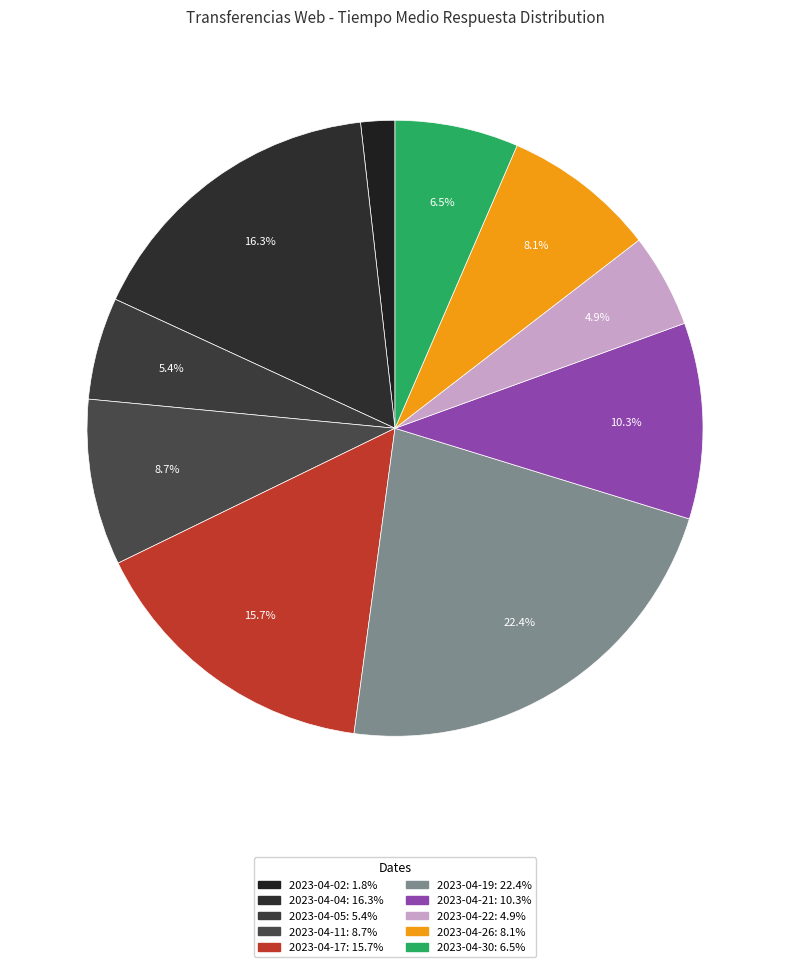

Rank the categories by value from lowest to highest.

2023-04-02, 2023-04-22, 2023-04-05, 2023-04-30, 2023-04-26, 2023-04-11, 2023-04-21, 2023-04-17, 2023-04-04, 2023-04-19